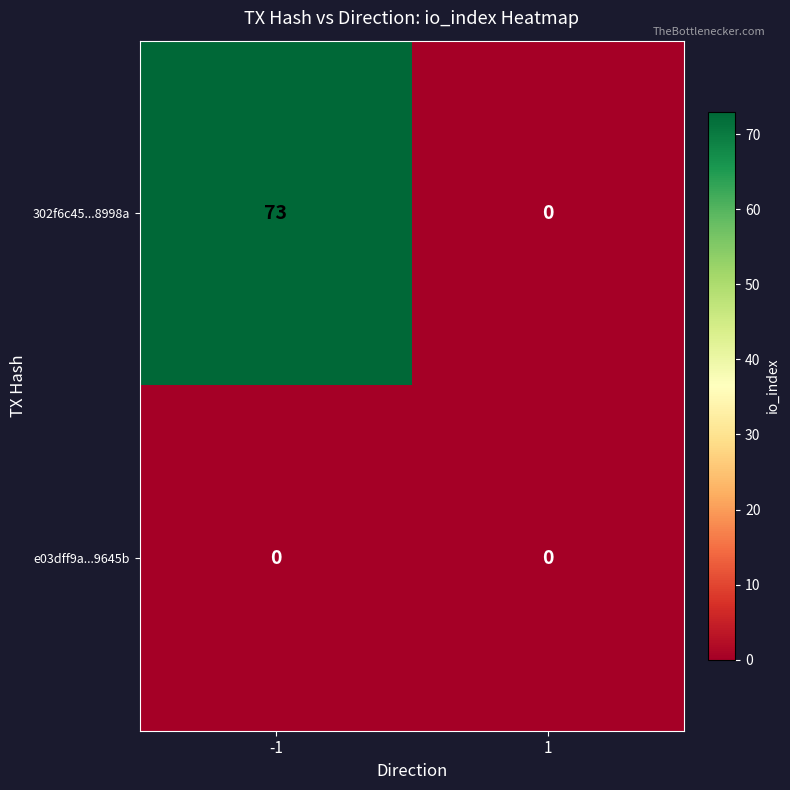

What is the greatest value displayed?

73